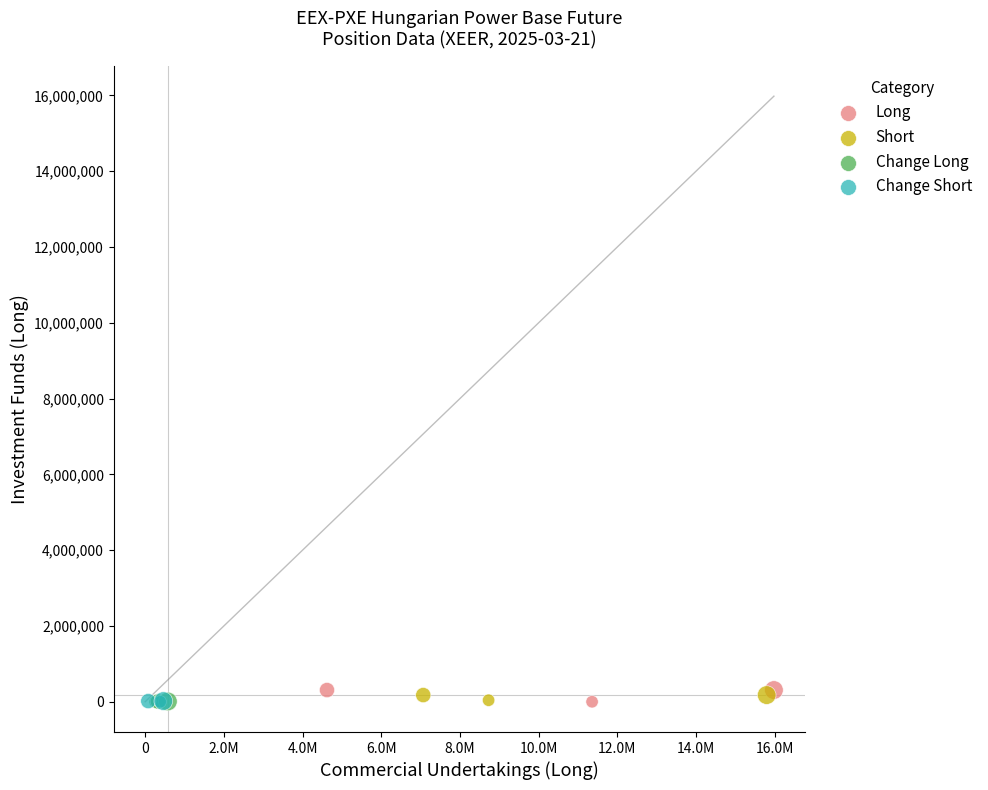

Which series has the widest spread of Y values?

Long